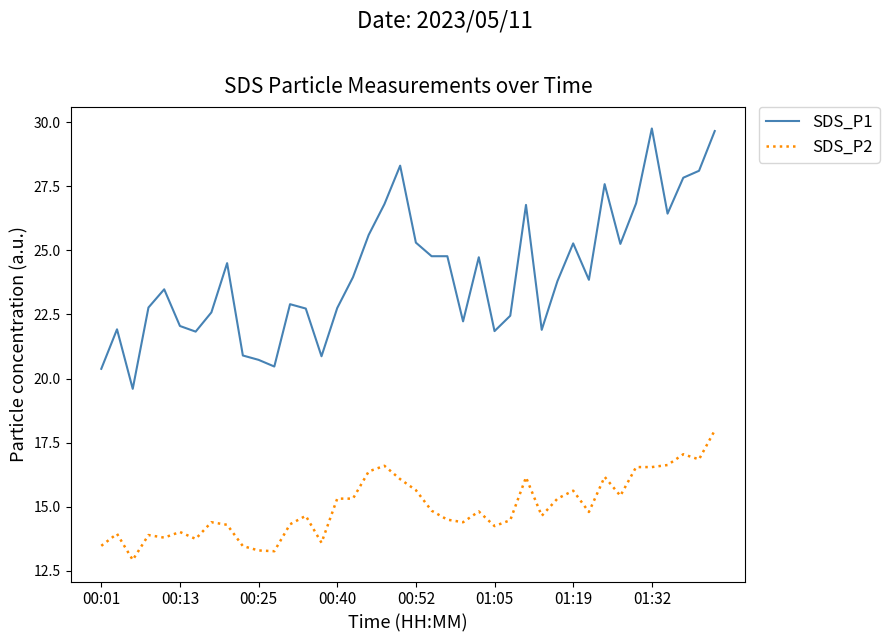

True or false: SDS_P1 has more than 1 points higher than both neighbors.

True